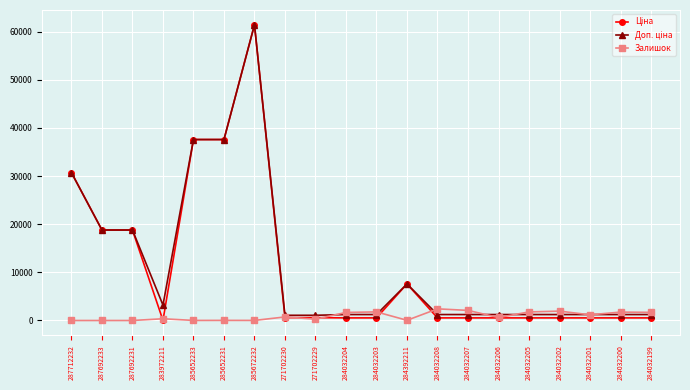

What is the greatest value displayed?

61434.3